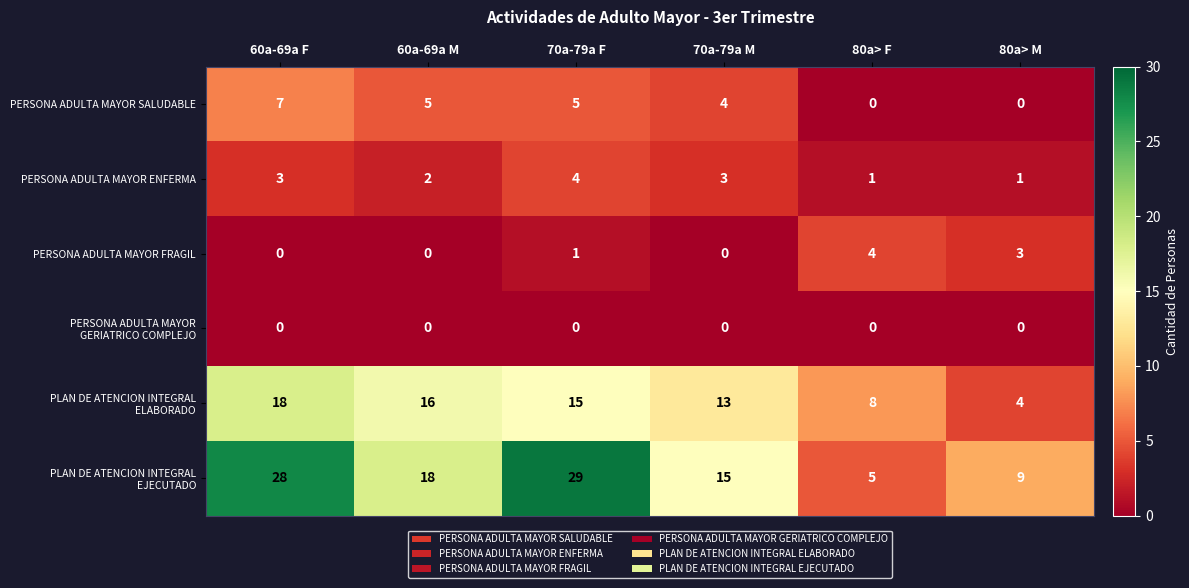

At how many categories does at least one series exceed 0?

6